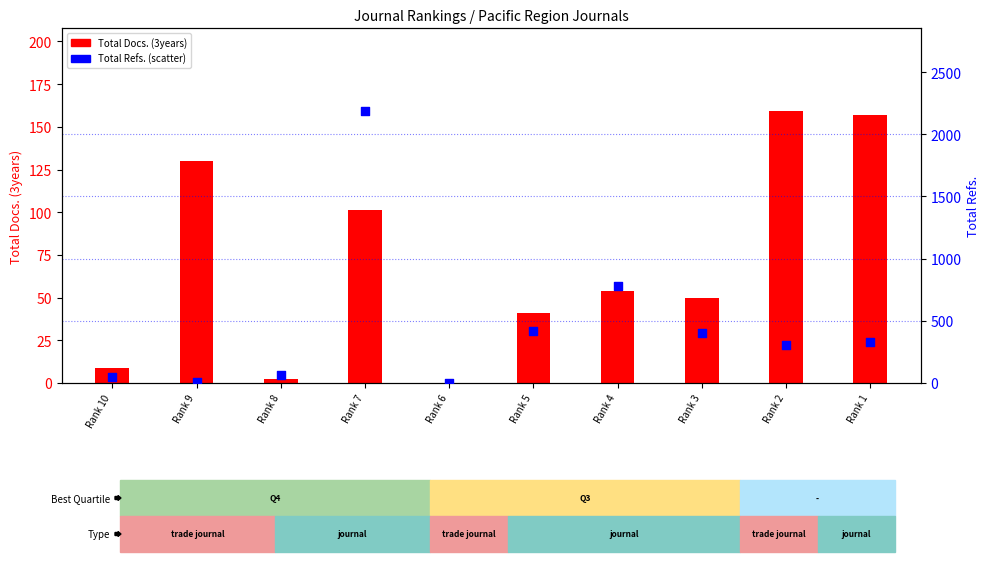

Between Rank 6 and Rank 5, which is larger?

Rank 5